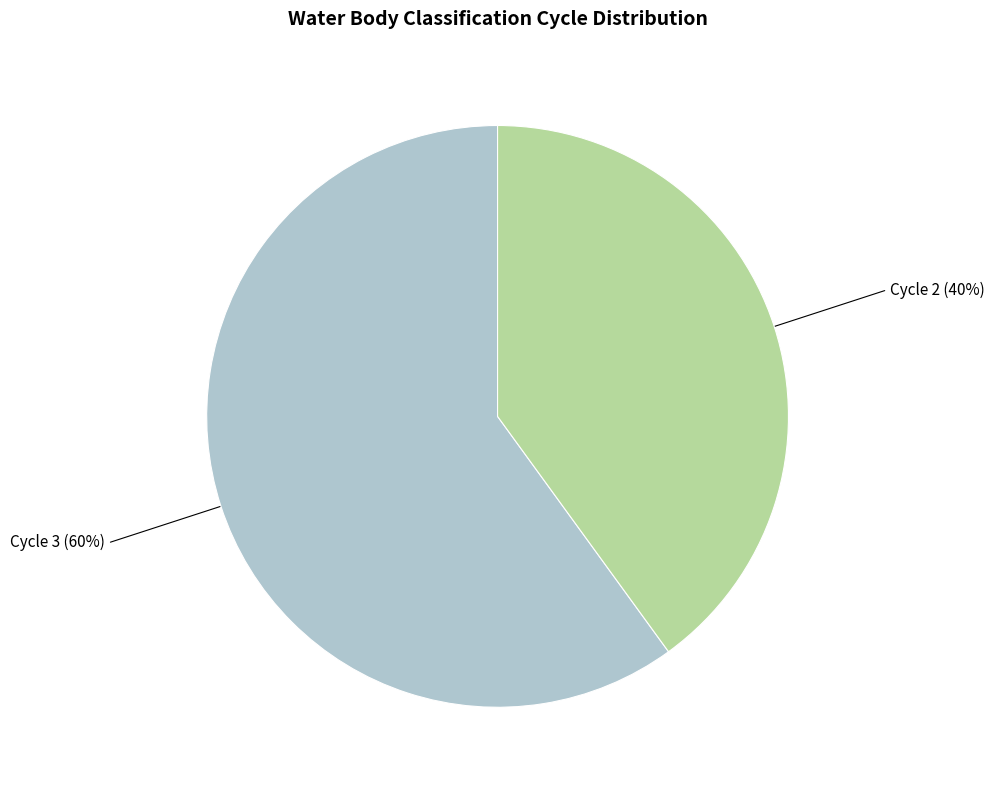

The Cycle 3 slice represents 60% of the pie. True or false?

True